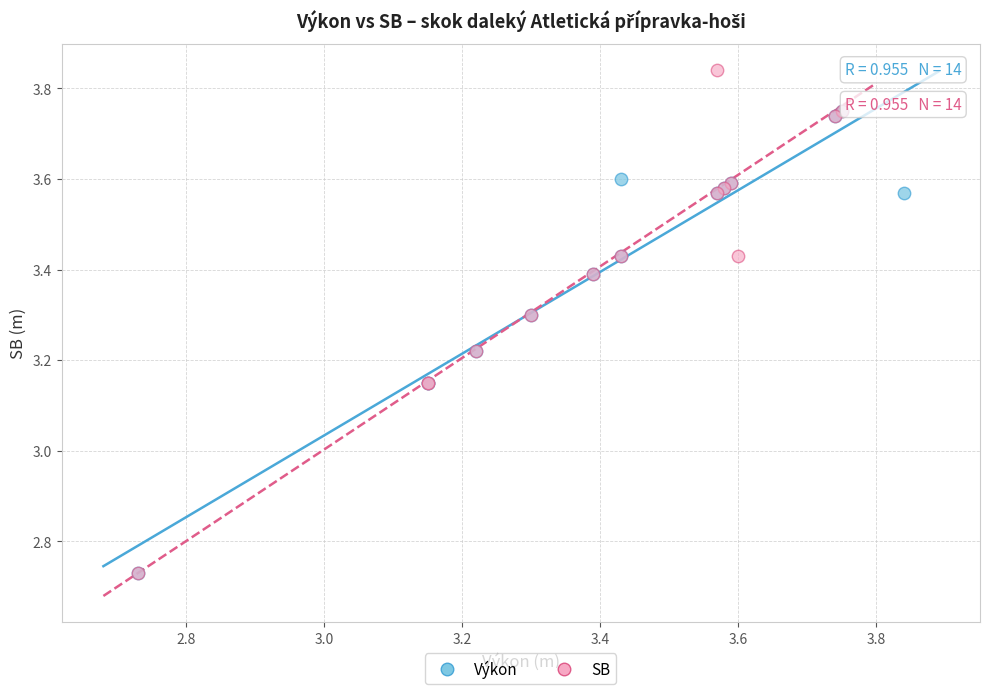

Which series has the widest spread of Y values?

SB